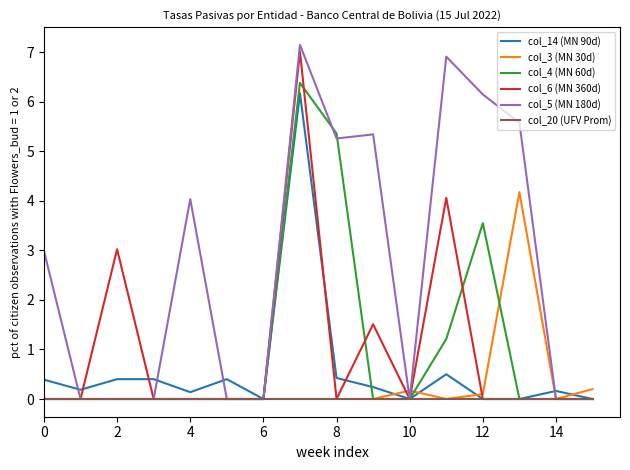

Which series has the widest spread of values?

col_5 (MN 180d)